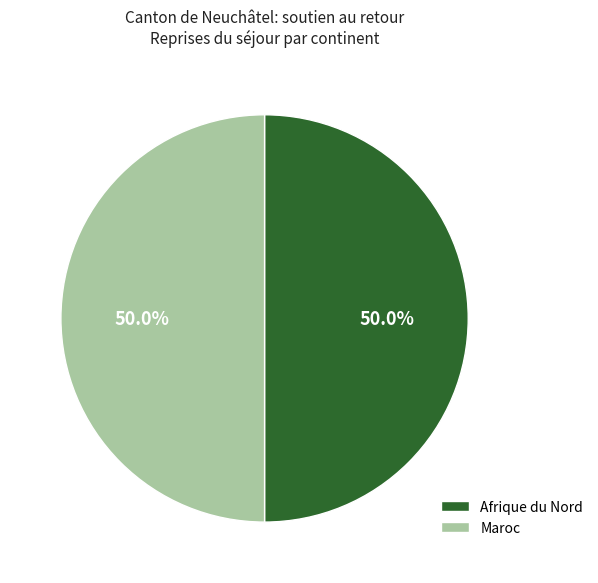

To the nearest percent, what is the difference between the largest and smallest slice percentages?

0%